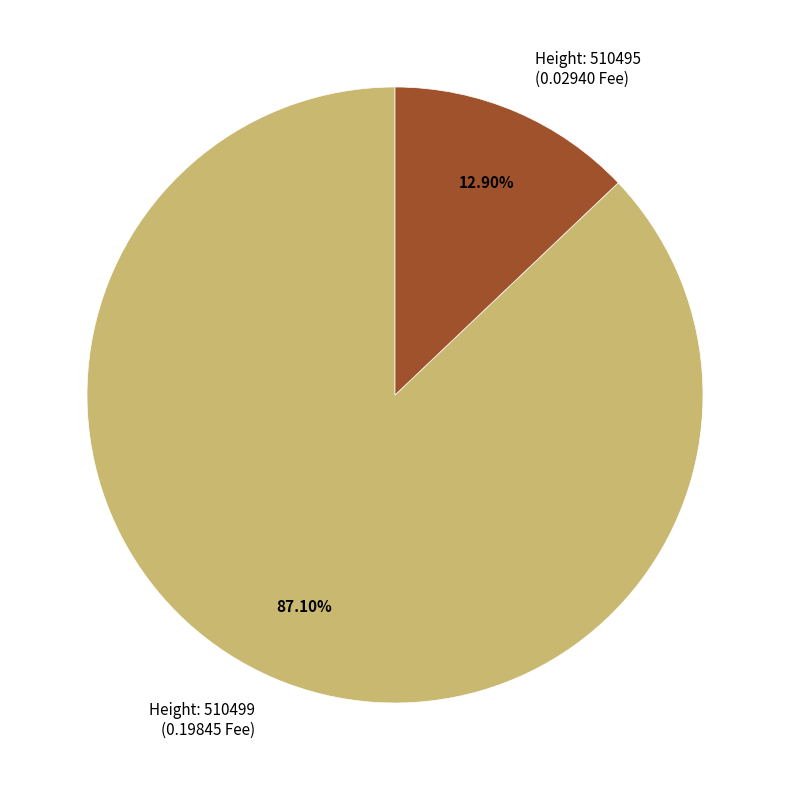

Is there any slice that represents more than half of the pie?

Yes